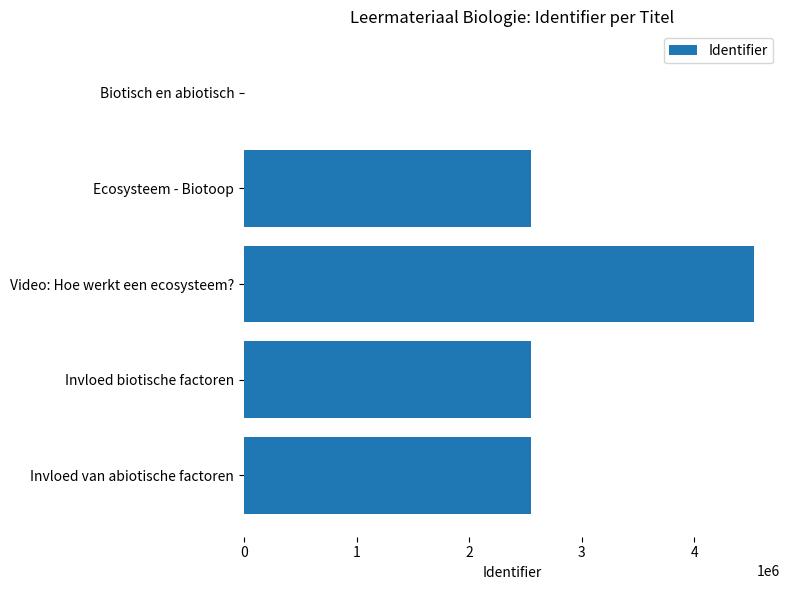

How many series are shown in this chart?

1